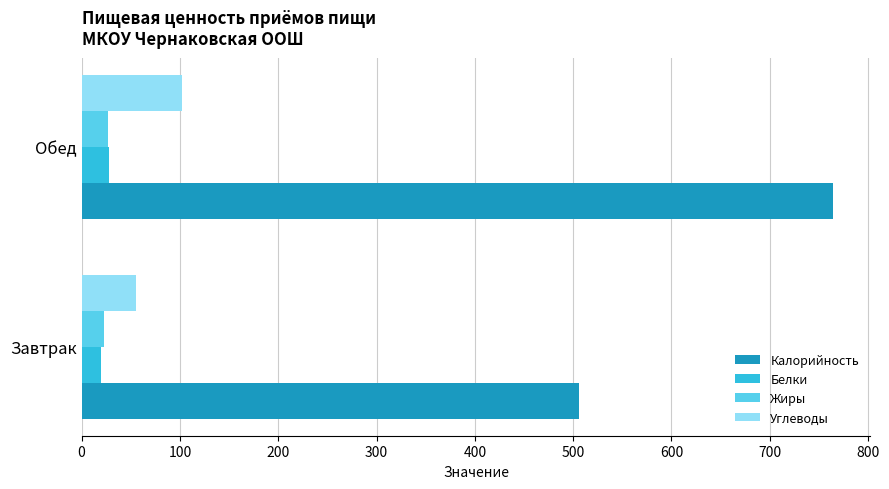

Which label corresponds to the largest value in the chart?

Обед